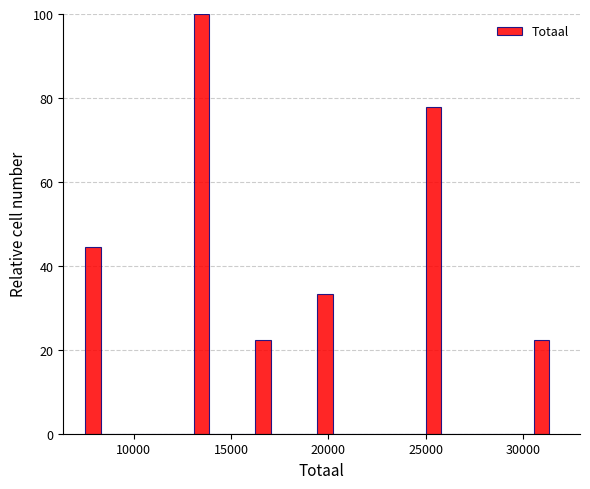

Read against the x-axis, roughly where is the centre of the tallest bar?

13500